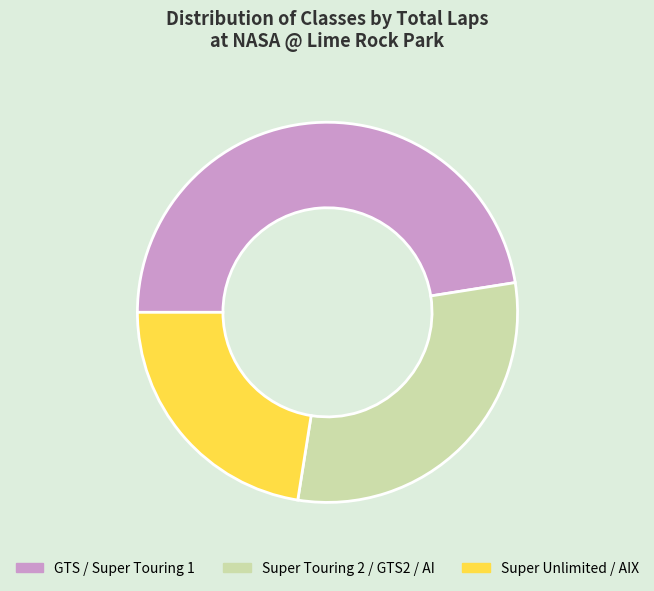

Count the number of slices in the pie.

3